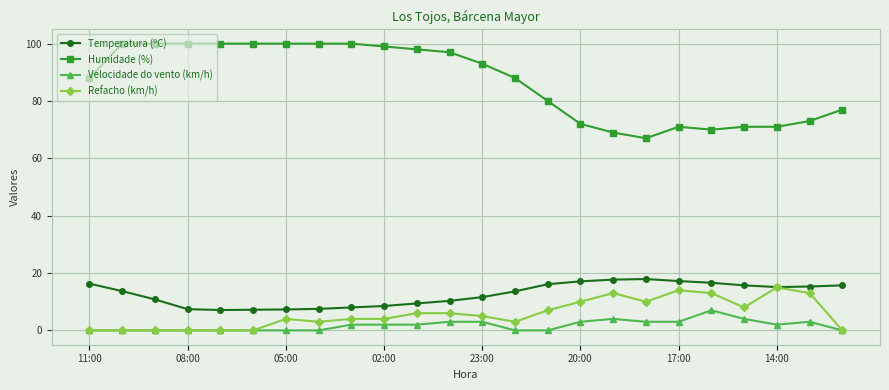

True or false: Temperatura (ºC) and Humidade (%) cross at least once.

False